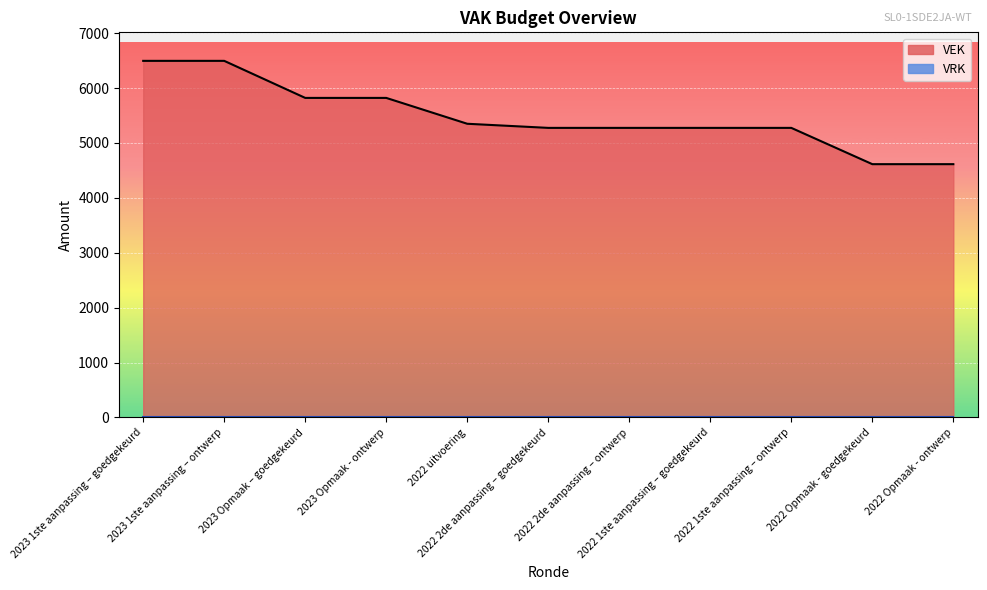

What is the label of the 6th point from the left?

2022 2de aanpassing – goedgekeurd